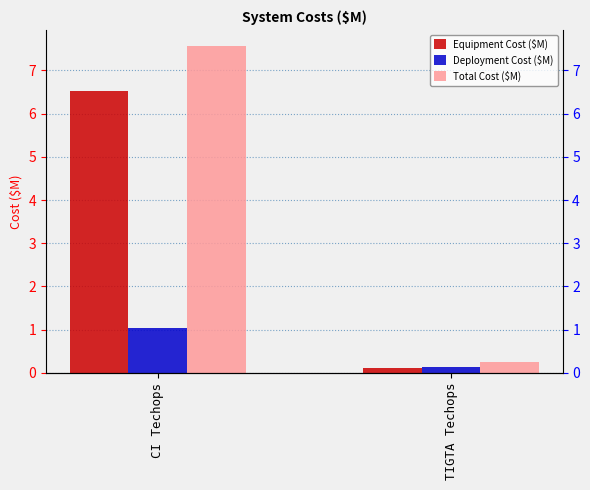

What is the difference between the maximum and minimum values in the Equipment Cost ($M) series?

6.4